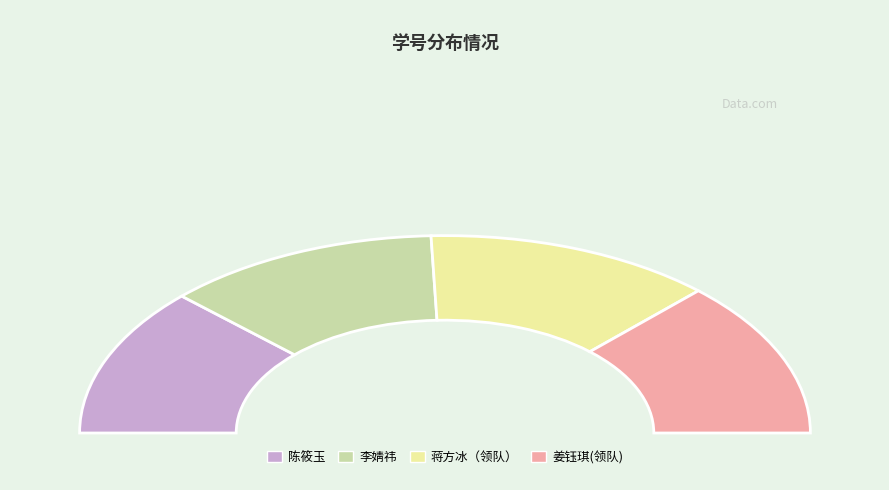

Combined, what portion of the pie is 陈筱玉 and 李婧祎?

48.8%